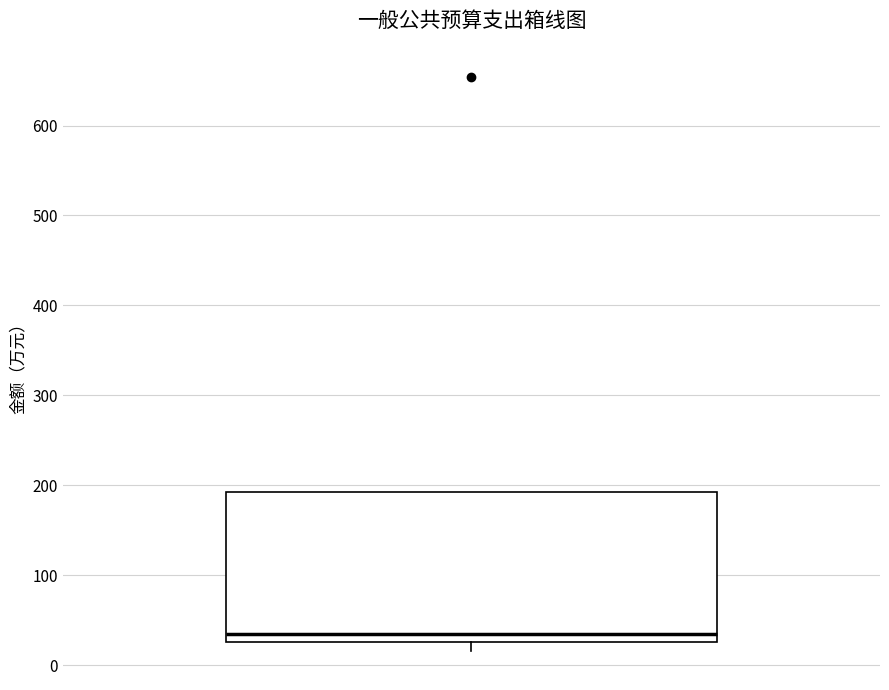

Read this box plot against the y-axis: the position of the median line, the range covered by the box, and the ends of both whiskers. The values are not printed on the chart, so give them approximately, as read against the axis.

median 30 (just above the box's lower edge), box 30 to 190, whiskers 20 to 190